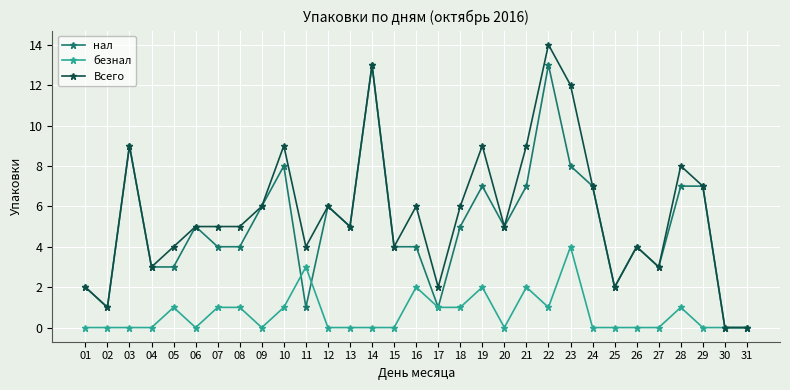

Where is the first local minimum for Всего?

02